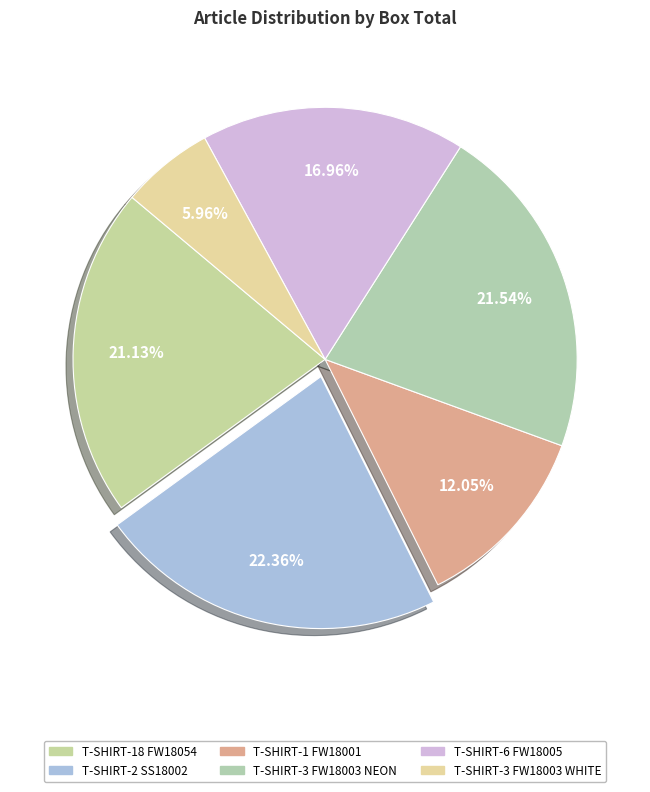

Count the number of slices in the pie.

6